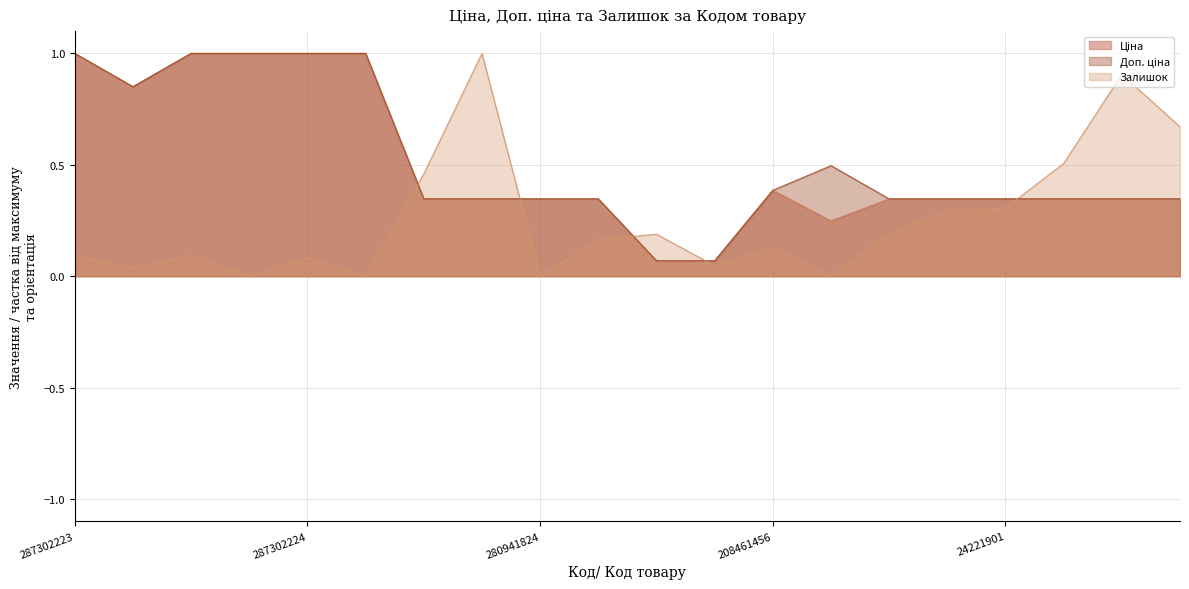

What is the difference between the second highest and minimum values in the Доп. ціна series?

0.9